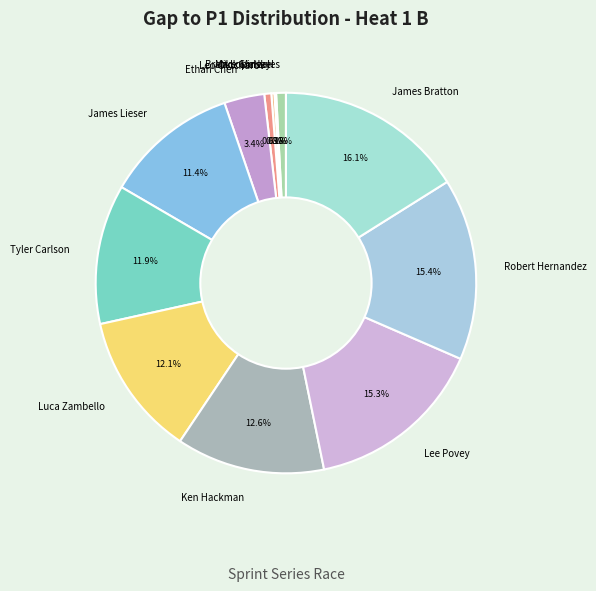

Combined, what portion of the pie is Ethan Chen and James Lieser?

14.8%